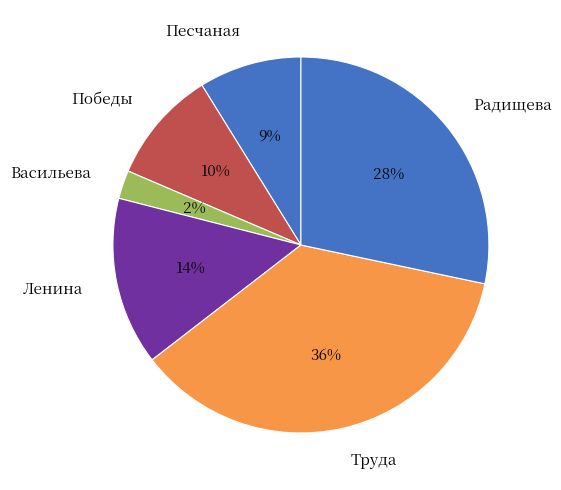

Does any single category account for the majority?

No